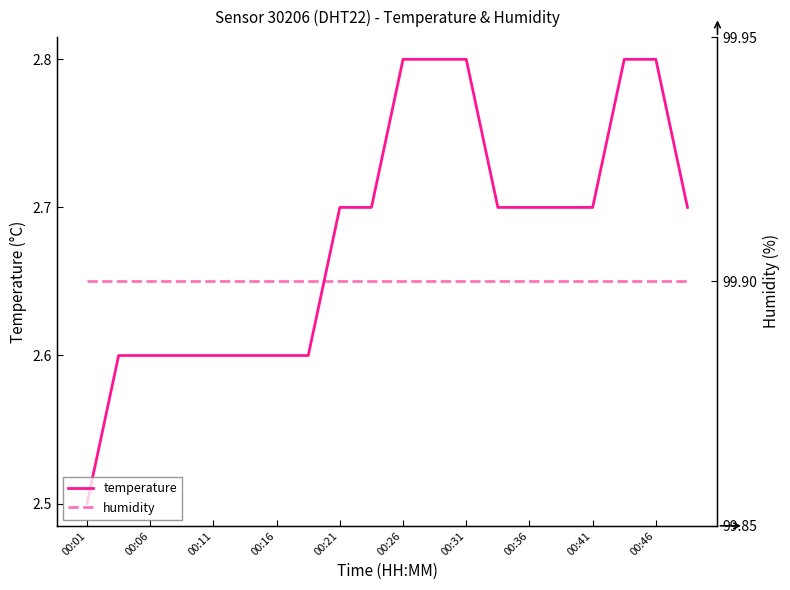

True or false: humidity and temperature intersect in this chart.

False